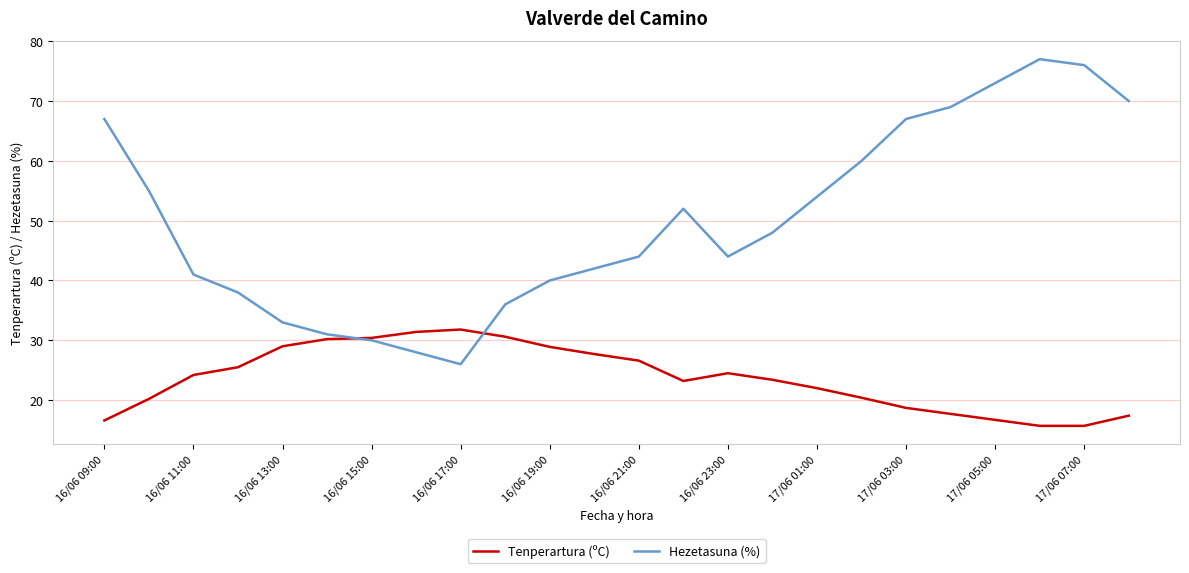

What is the smallest value displayed?

15.7